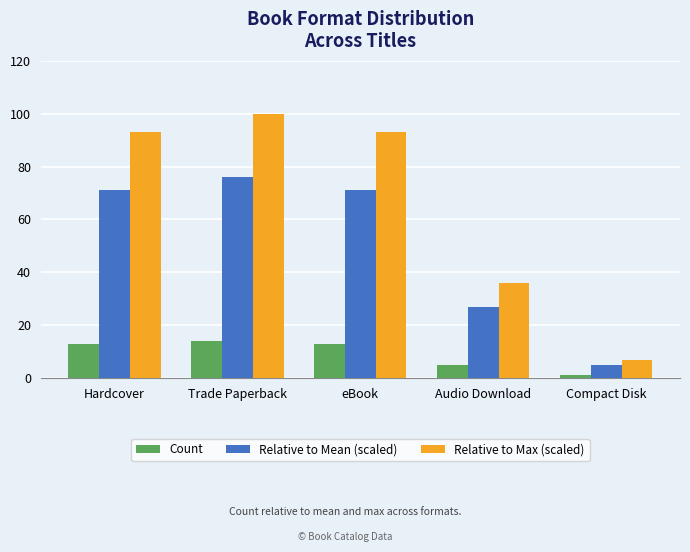

Rank the series at Compact Disk from lowest to highest value.

Count, Relative to Mean (scaled), Relative to Max (scaled)